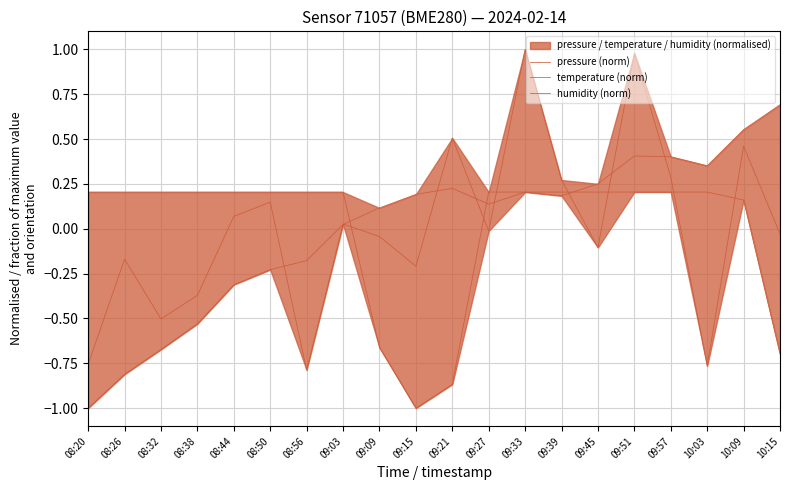

Is the value of pressure (norm) at 09:15 greater than the value of humidity (norm) at 09:57?

No